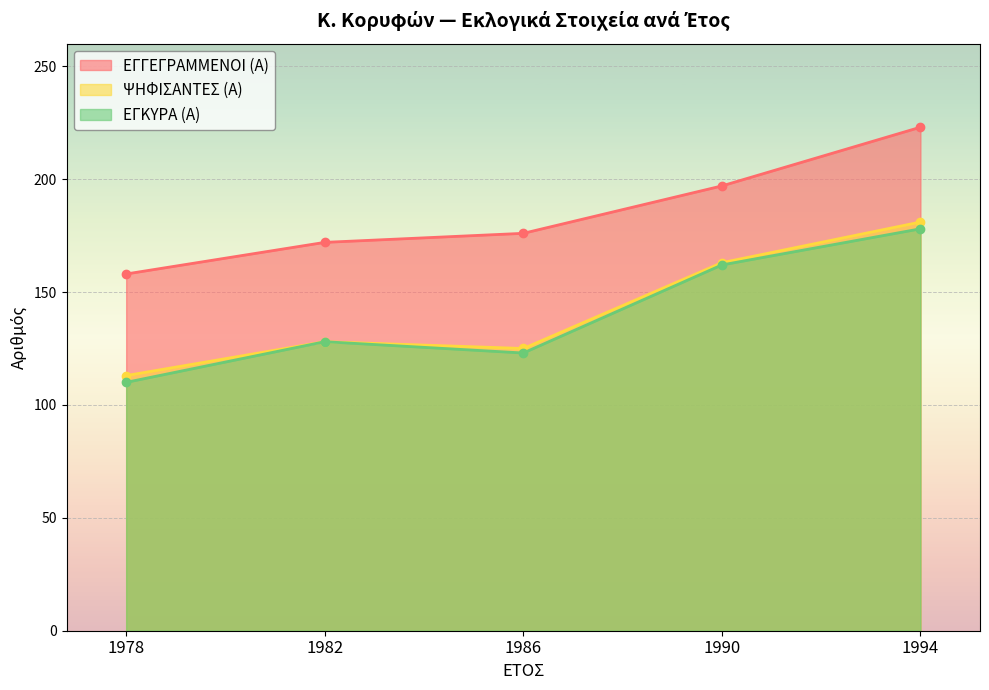

How many interior local peaks does the ΨΗΦΙΣΑΝΤΕΣ (Α) series have?

1